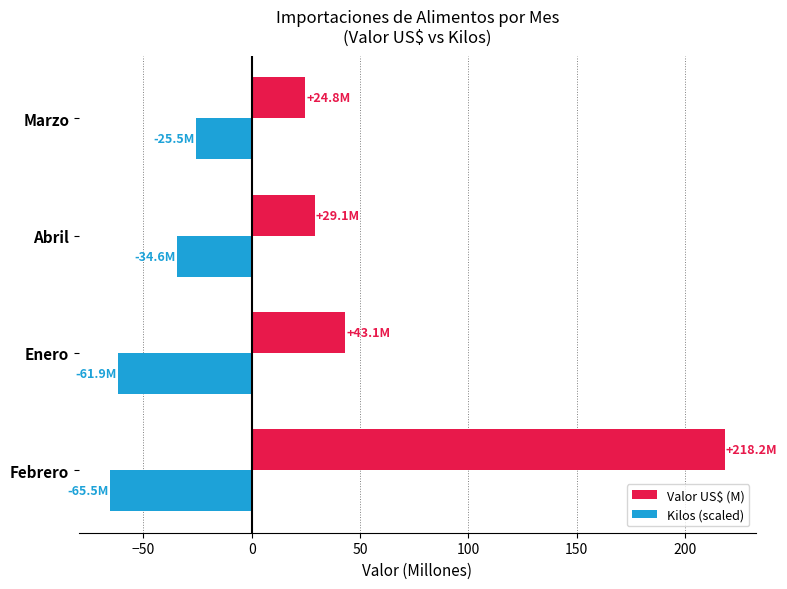

What is the smallest value displayed?

-65.5